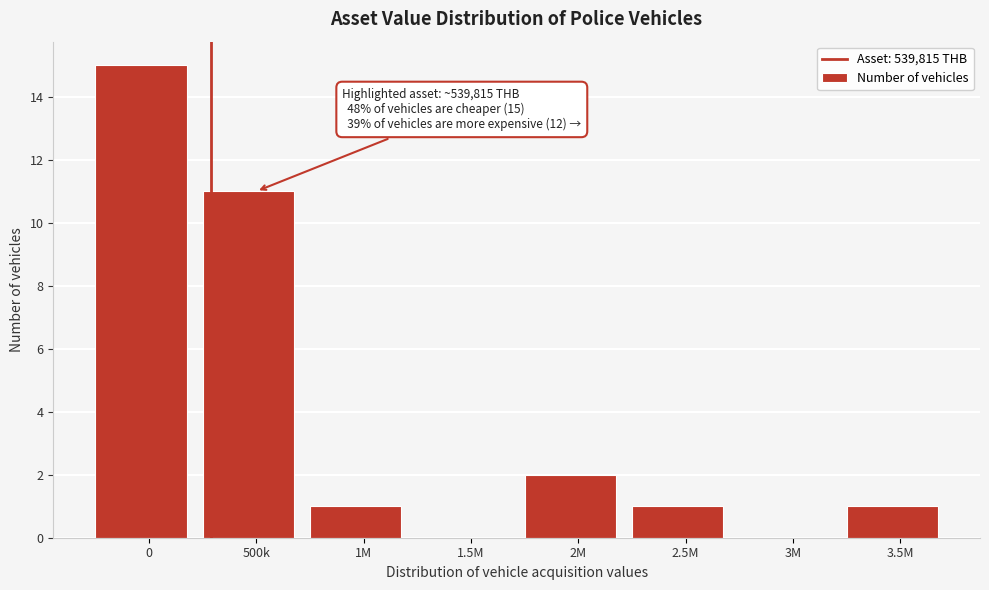

Reading left to right, what are all the values shown in this chart?

0=15	500k=11	1M=1	1.5M=0	2M=2	2.5M=1	3M=0	3.5M=1